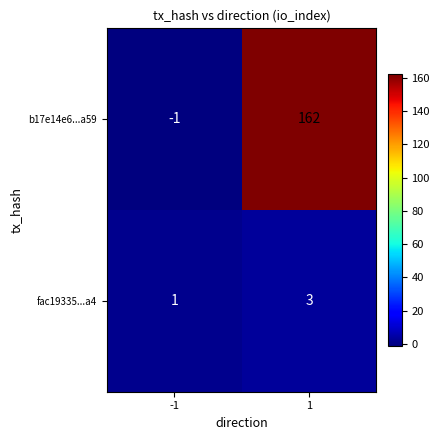

What is the sum of all fac19335...a4 values?

4